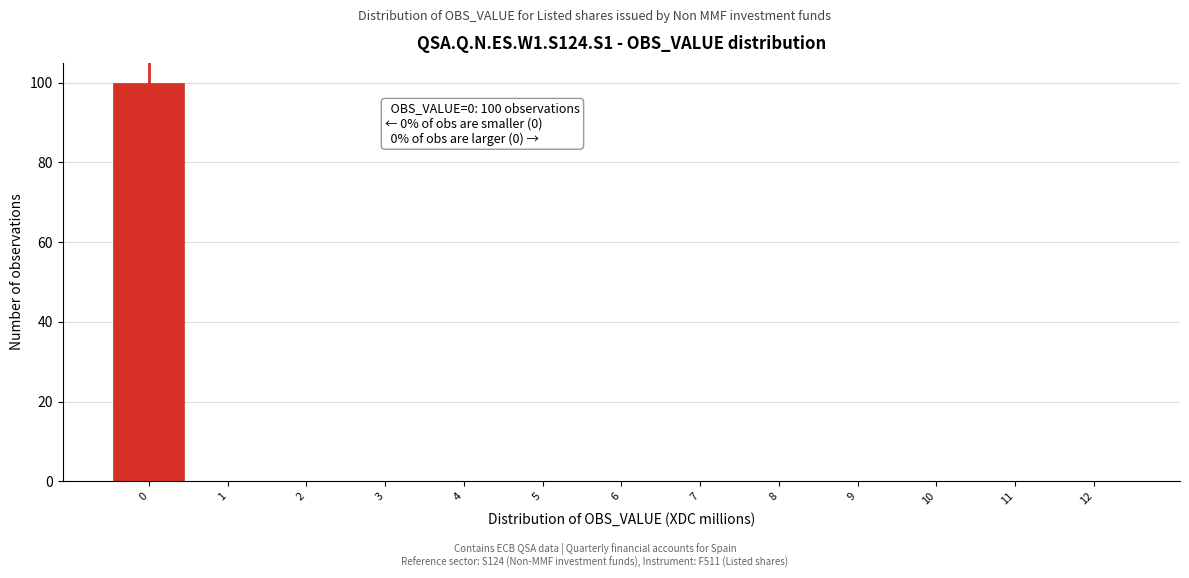

Which range on the x-axis has the tallest bar?

-0.5 to 0.5